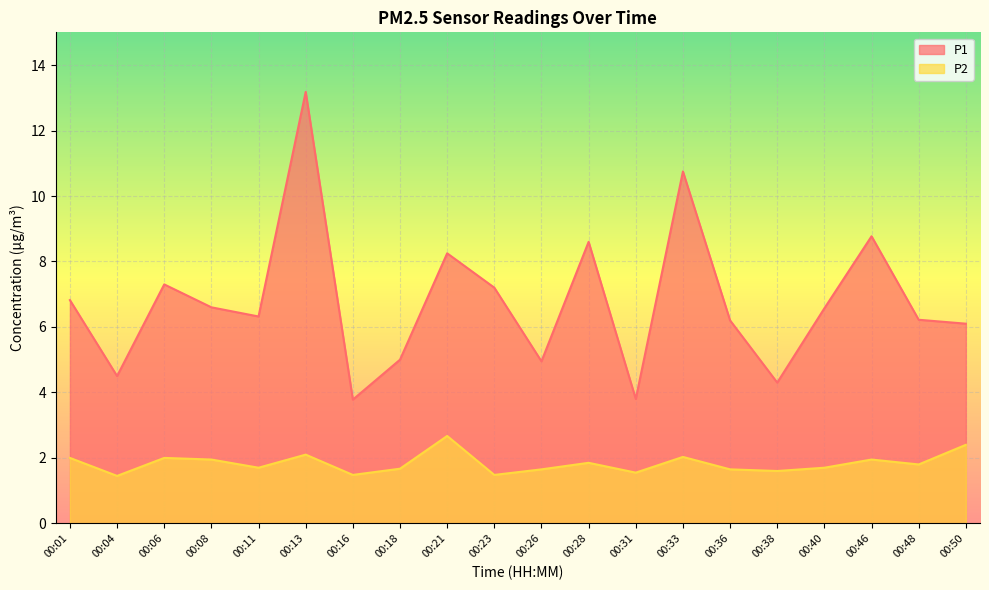

The P2 series shows 2.5 at 00:48. True or false?

False